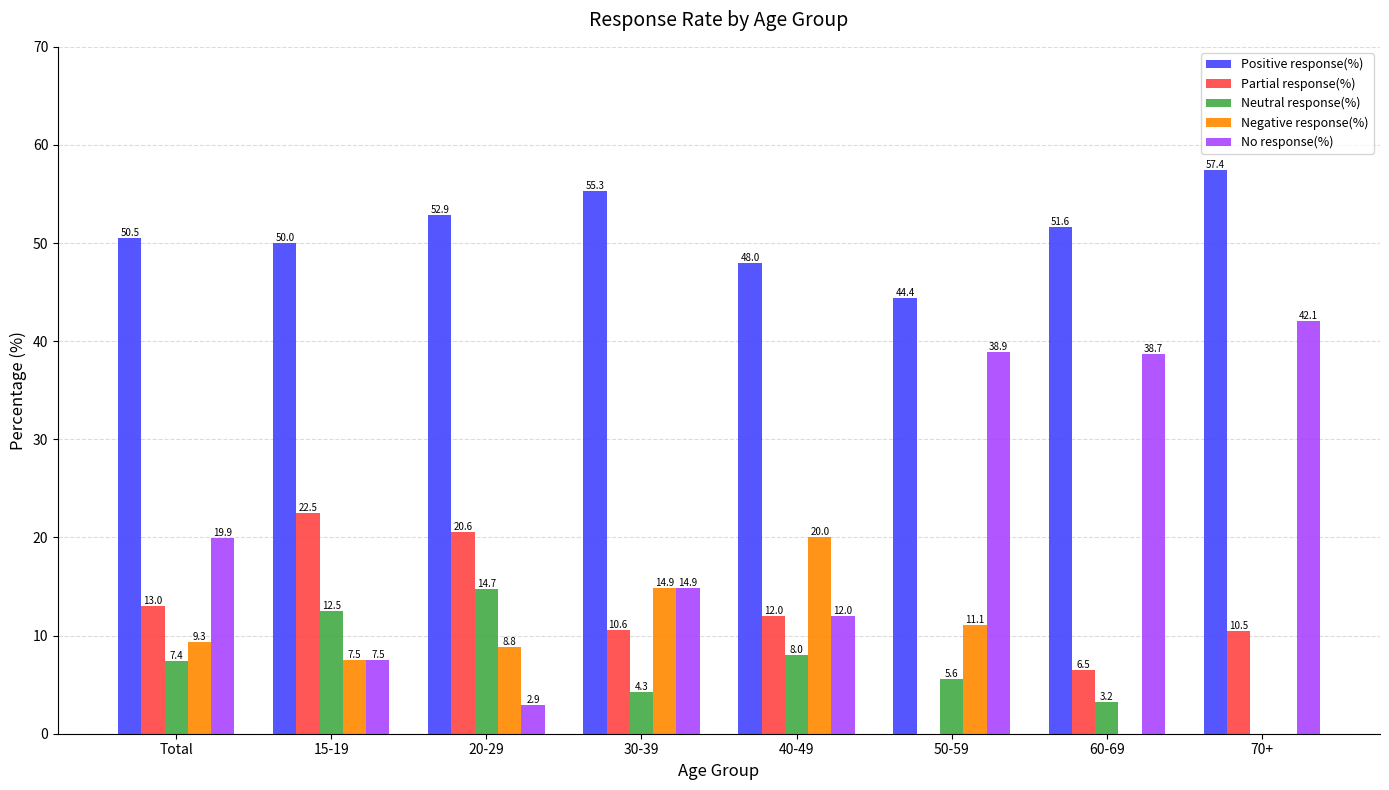

Count the number of data series in this chart.

5